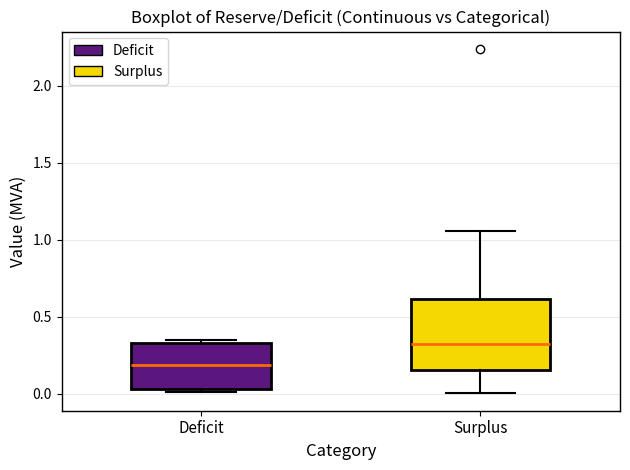

Which box is the tallest, from its lower edge to its upper edge?

Surplus